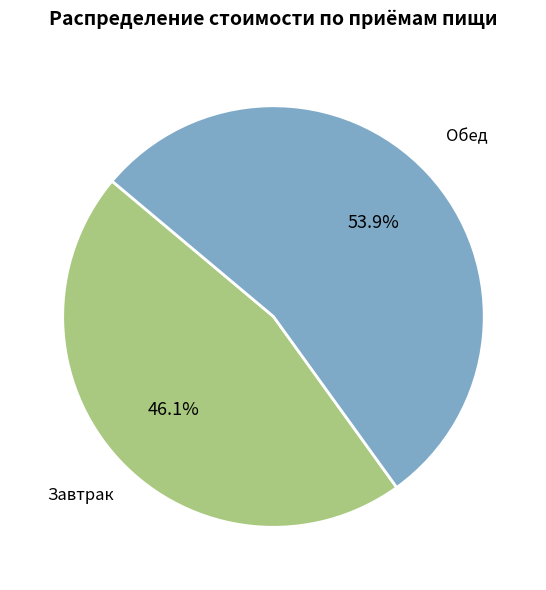

Is there a majority slice in this chart?

Yes